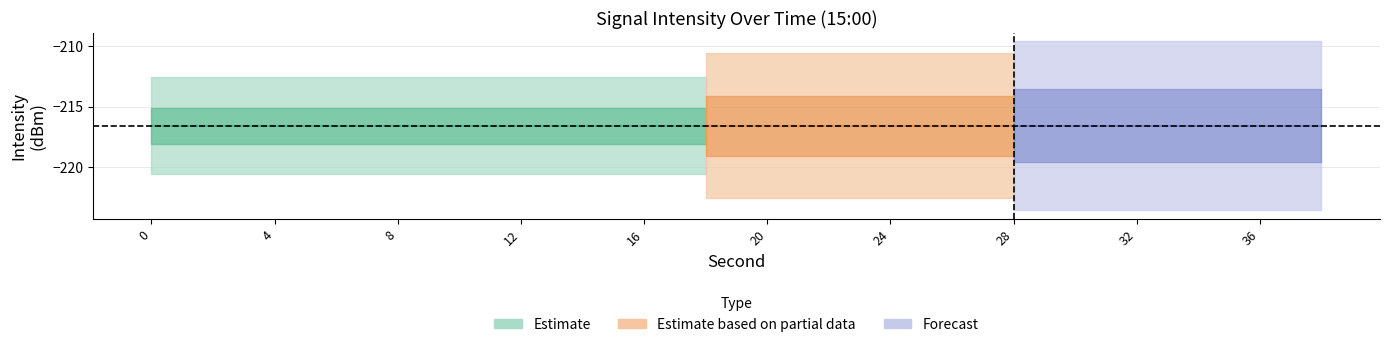

What is the value of the intensity_center point at the 19th from the left?

-216.6